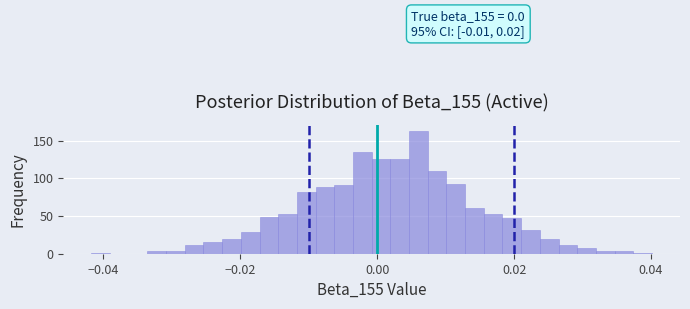

Read against the x-axis, roughly where is the centre of the tallest bar?

0.006